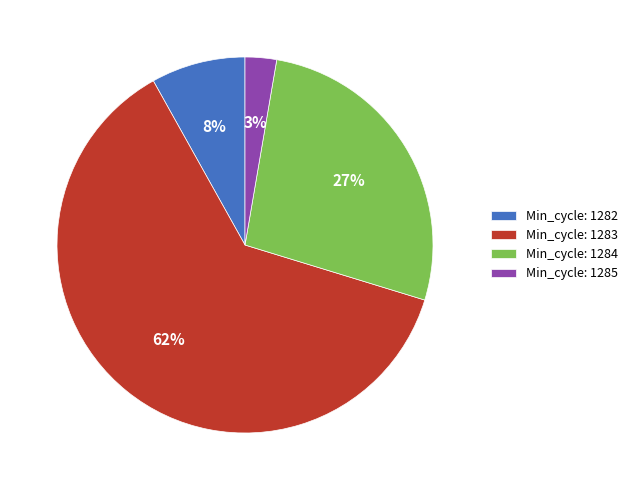

Is the sum of Min_cycle: 1282 and Min_cycle: 1283 greater than half?

Yes